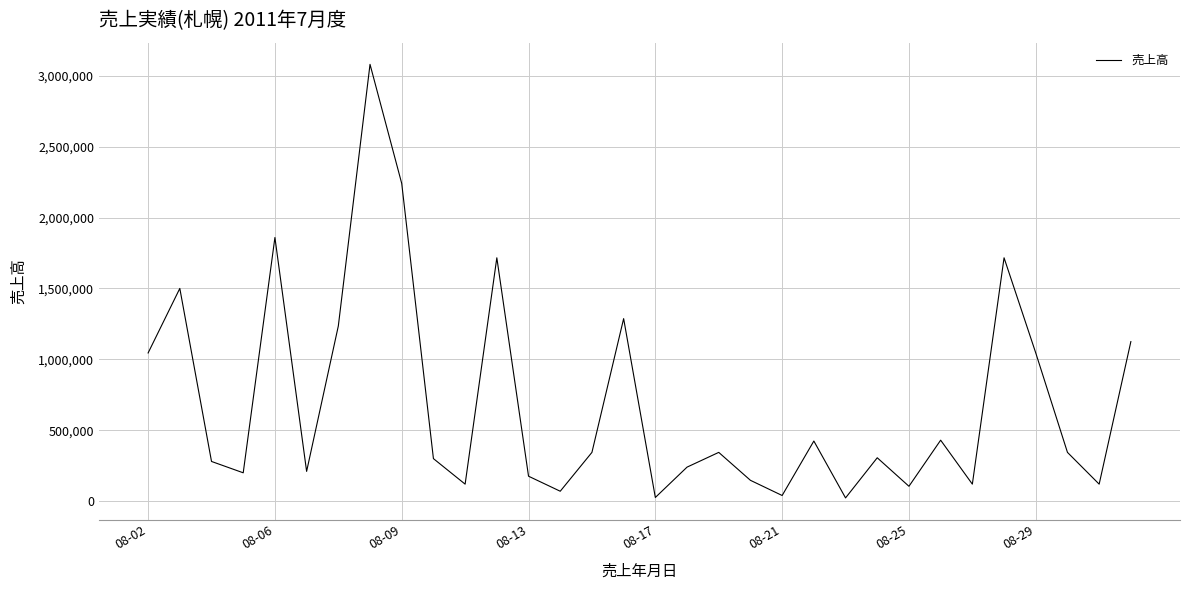

What is the difference between the maximum and minimum values?

3057000